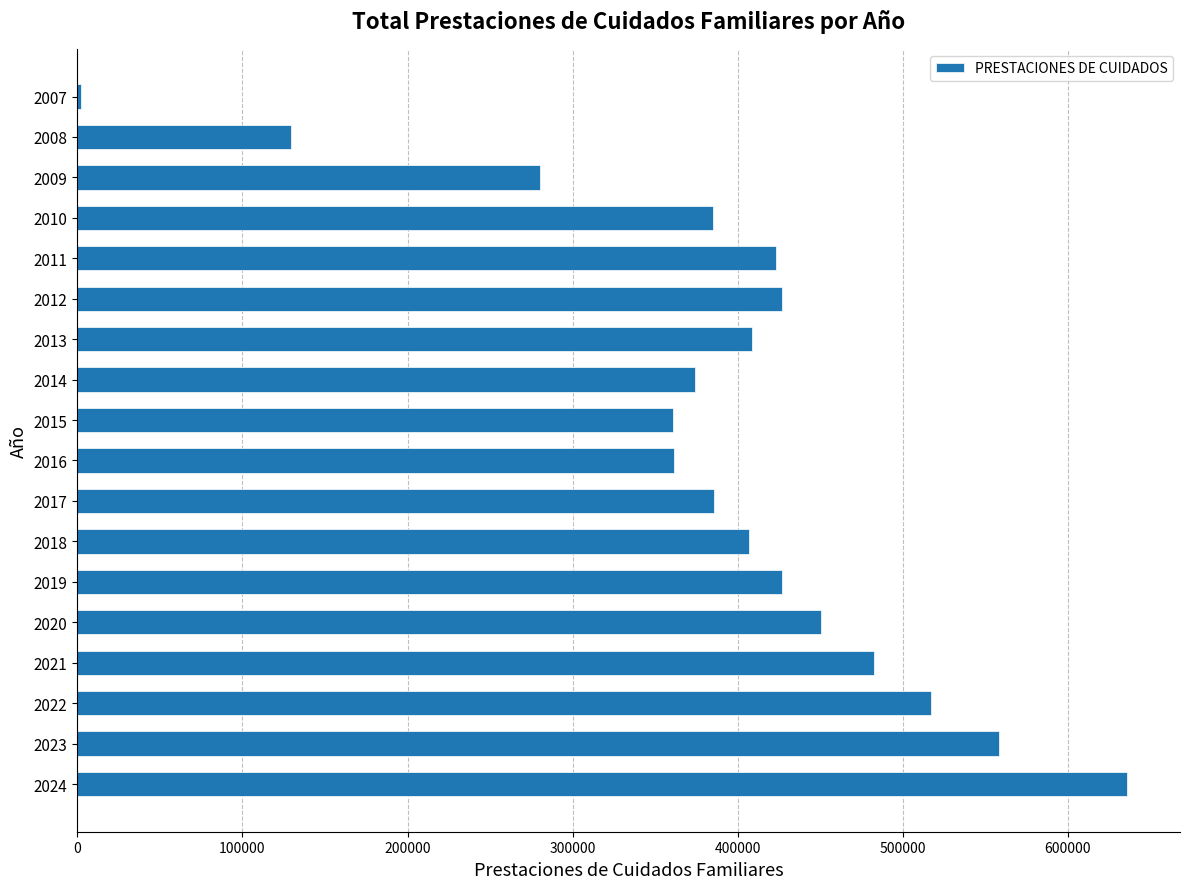

The value at 2016 is 361209. True or false?

True